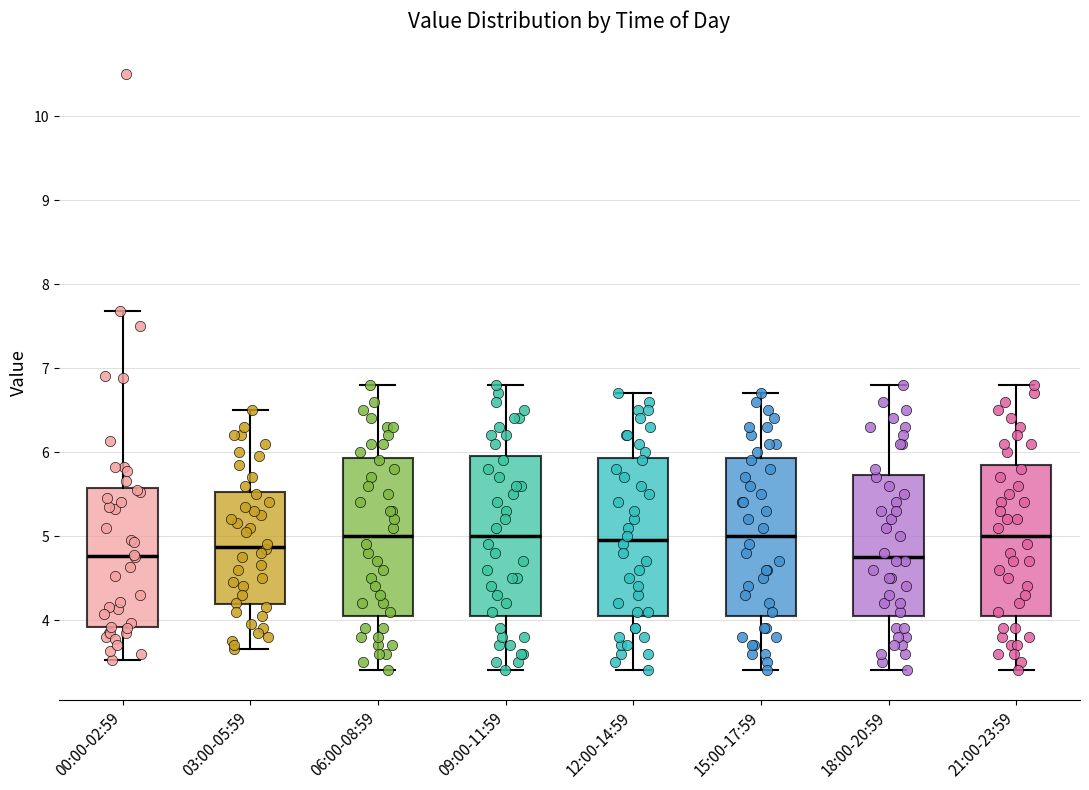

Where does the lower whisker of the box for 12:00-14:59 end on the y-axis? The values are not printed on the chart, so give them approximately, as read against the axis.

3.4